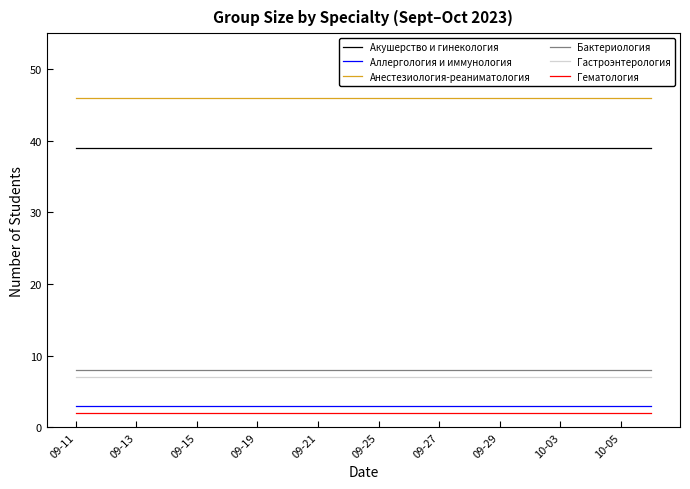

What is the maximum value for Гастроэнтерология?

7